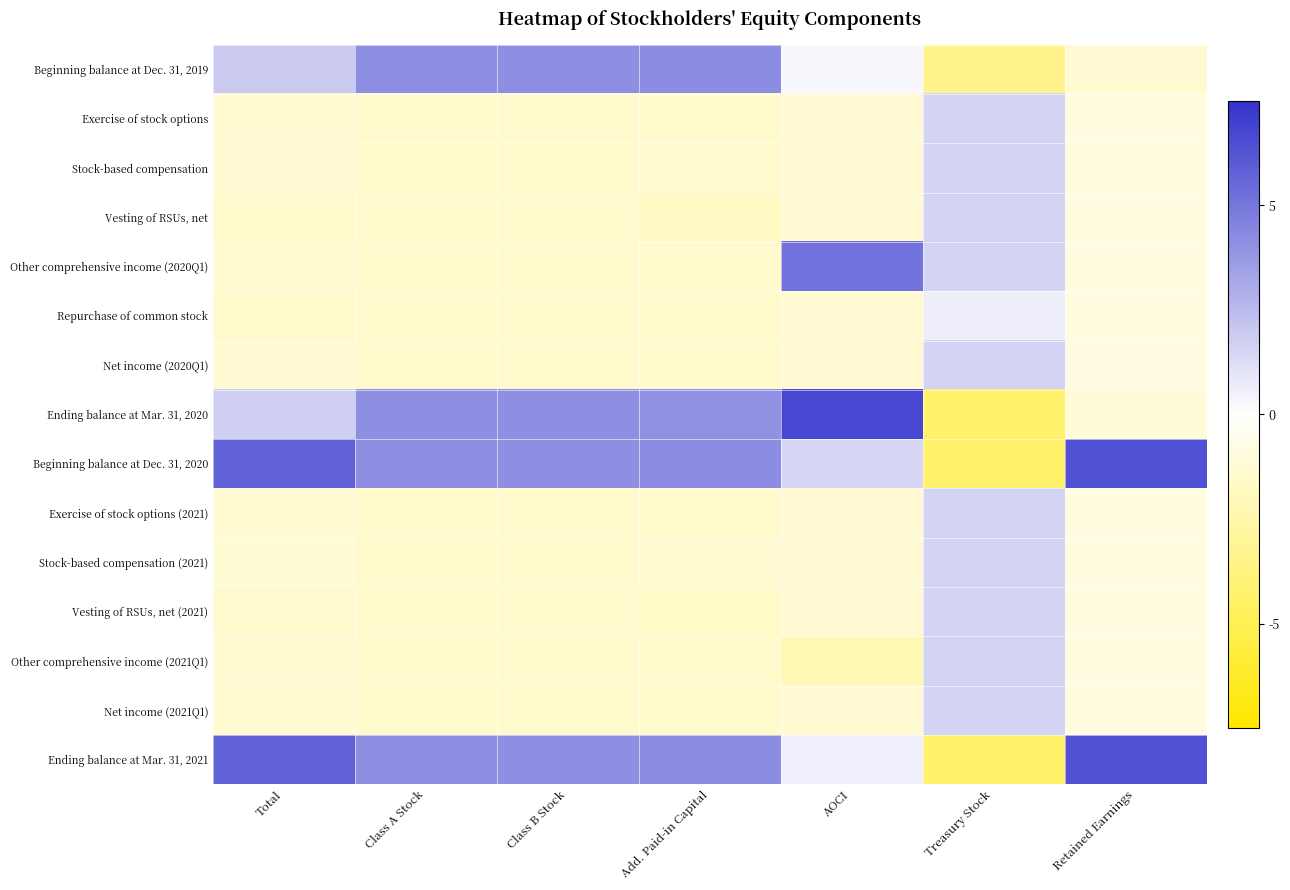

Reading left to right, list all the values displayed in this chart.

Beginning balance at Dec. 31, 2019: Total=0.8	Class A Stock=1.7	Class B Stock=1.7	Add. Paid-in Capital=1.7	AOCI=0.1	Treasury Stock=-1.4	Retained Earnings=-0.5
Exercise of stock options: Total=-0.5	Class A Stock=-0.6	Class B Stock=-0.6	Add. Paid-in Capital=-0.6	AOCI=-0.5	Treasury Stock=0.6	Retained Earnings=-0.4
Stock-based compensation: Total=-0.5	Class A Stock=-0.6	Class B Stock=-0.6	Add. Paid-in Capital=-0.6	AOCI=-0.5	Treasury Stock=0.6	Retained Earnings=-0.4
Vesting of RSUs, net: Total=-0.6	Class A Stock=-0.6	Class B Stock=-0.6	Add. Paid-in Capital=-0.7	AOCI=-0.5	Treasury Stock=0.6	Retained Earnings=-0.4
Other comprehensive income (2020Q1): Total=-0.5	Class A Stock=-0.6	Class B Stock=-0.6	Add. Paid-in Capital=-0.6	AOCI=2.0	Treasury Stock=0.6	Retained Earnings=-0.4
Repurchase of common stock: Total=-0.6	Class A Stock=-0.6	Class B Stock=-0.6	Add. Paid-in Capital=-0.6	AOCI=-0.5	Treasury Stock=0.2	Retained Earnings=-0.4
Net income (2020Q1): Total=-0.5	Class A Stock=-0.6	Class B Stock=-0.6	Add. Paid-in Capital=-0.6	AOCI=-0.5	Treasury Stock=0.6	Retained Earnings=-0.3
Ending balance at Mar. 31, 2020: Total=0.7	Class A Stock=1.7	Class B Stock=1.7	Add. Paid-in Capital=1.6	AOCI=2.7	Treasury Stock=-1.7	Retained Earnings=-0.5
Beginning balance at Dec. 31, 2020: Total=2.3	Class A Stock=1.7	Class B Stock=1.7	Add. Paid-in Capital=1.7	AOCI=0.6	Treasury Stock=-1.7	Retained Earnings=2.5
Exercise of stock options (2021): Total=-0.5	Class A Stock=-0.6	Class B Stock=-0.6	Add. Paid-in Capital=-0.6	AOCI=-0.5	Treasury Stock=0.6	Retained Earnings=-0.4
Stock-based compensation (2021): Total=-0.5	Class A Stock=-0.6	Class B Stock=-0.6	Add. Paid-in Capital=-0.5	AOCI=-0.5	Treasury Stock=0.6	Retained Earnings=-0.4
Vesting of RSUs, net (2021): Total=-0.6	Class A Stock=-0.6	Class B Stock=-0.6	Add. Paid-in Capital=-0.7	AOCI=-0.5	Treasury Stock=0.6	Retained Earnings=-0.4
Other comprehensive income (2021Q1): Total=-0.5	Class A Stock=-0.6	Class B Stock=-0.6	Add. Paid-in Capital=-0.6	AOCI=-0.9	Treasury Stock=0.6	Retained Earnings=-0.4
Net income (2021Q1): Total=-0.5	Class A Stock=-0.6	Class B Stock=-0.6	Add. Paid-in Capital=-0.6	AOCI=-0.5	Treasury Stock=0.6	Retained Earnings=-0.4
Ending balance at Mar. 31, 2021: Total=2.3	Class A Stock=1.7	Class B Stock=1.7	Add. Paid-in Capital=1.7	AOCI=0.2	Treasury Stock=-1.7	Retained Earnings=2.6